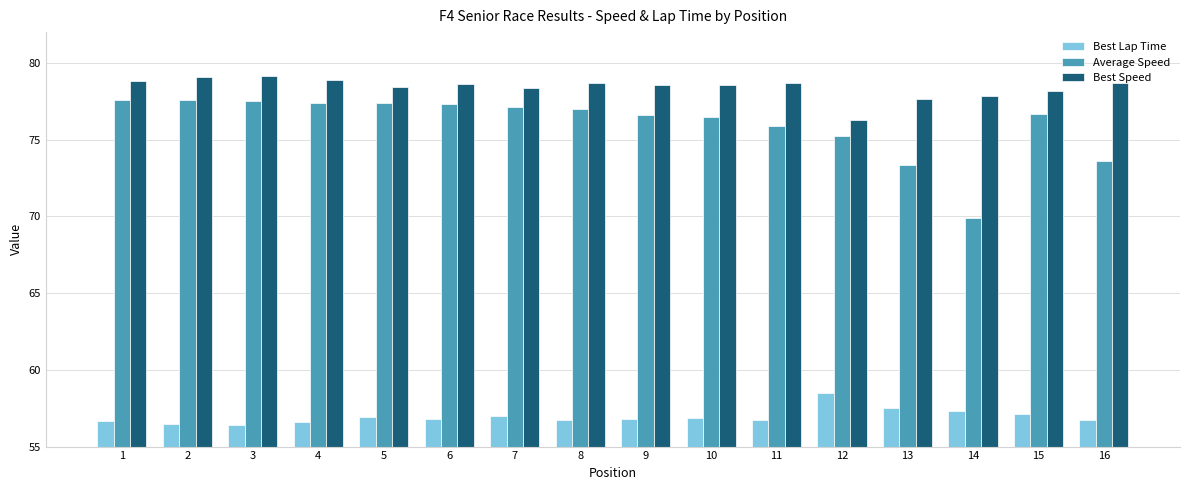

At how many categories does at least one series exceed 69?

16